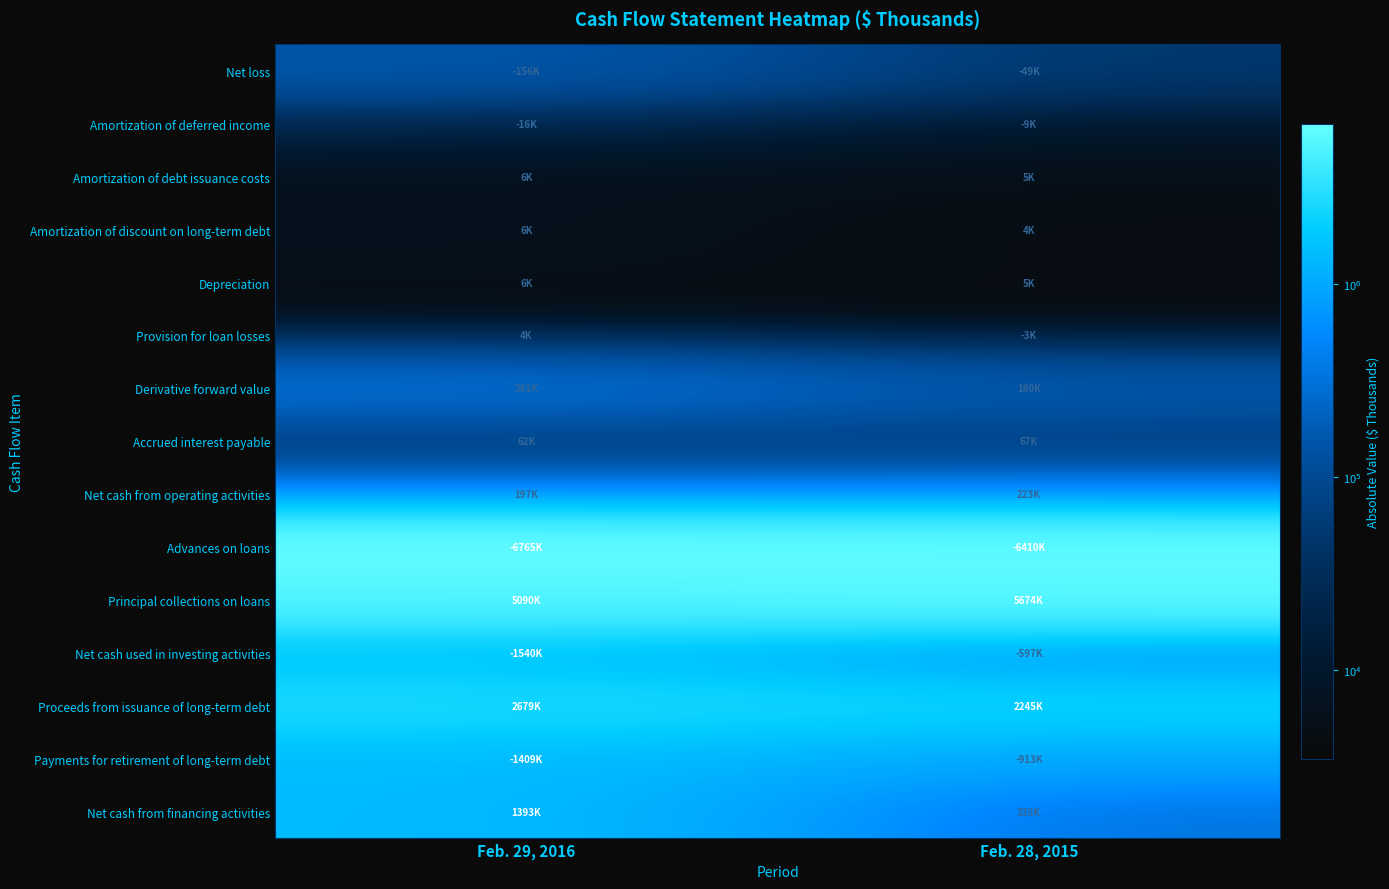

Count the number of data series in this chart.

15